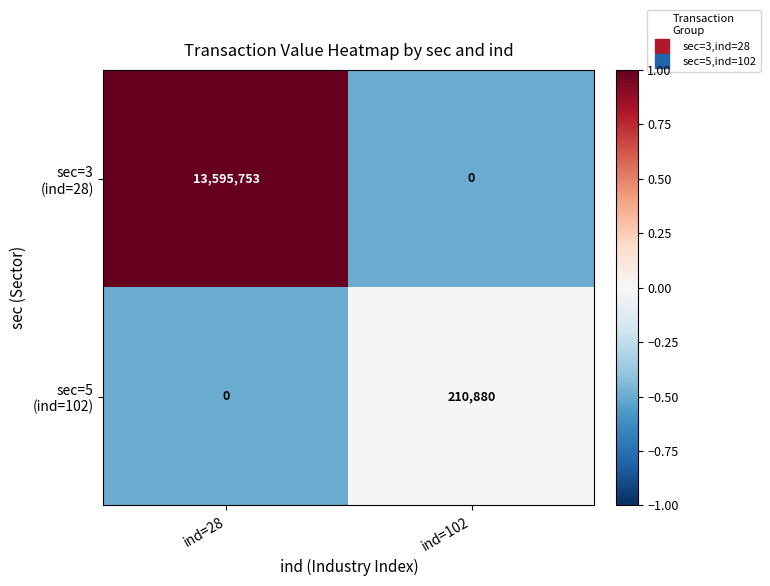

What is the spread (max minus min) of values at ind=28?

13595753